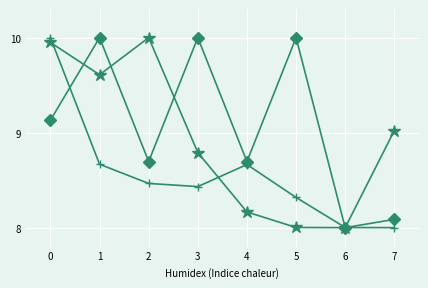

How many distinct data groups are displayed?

3